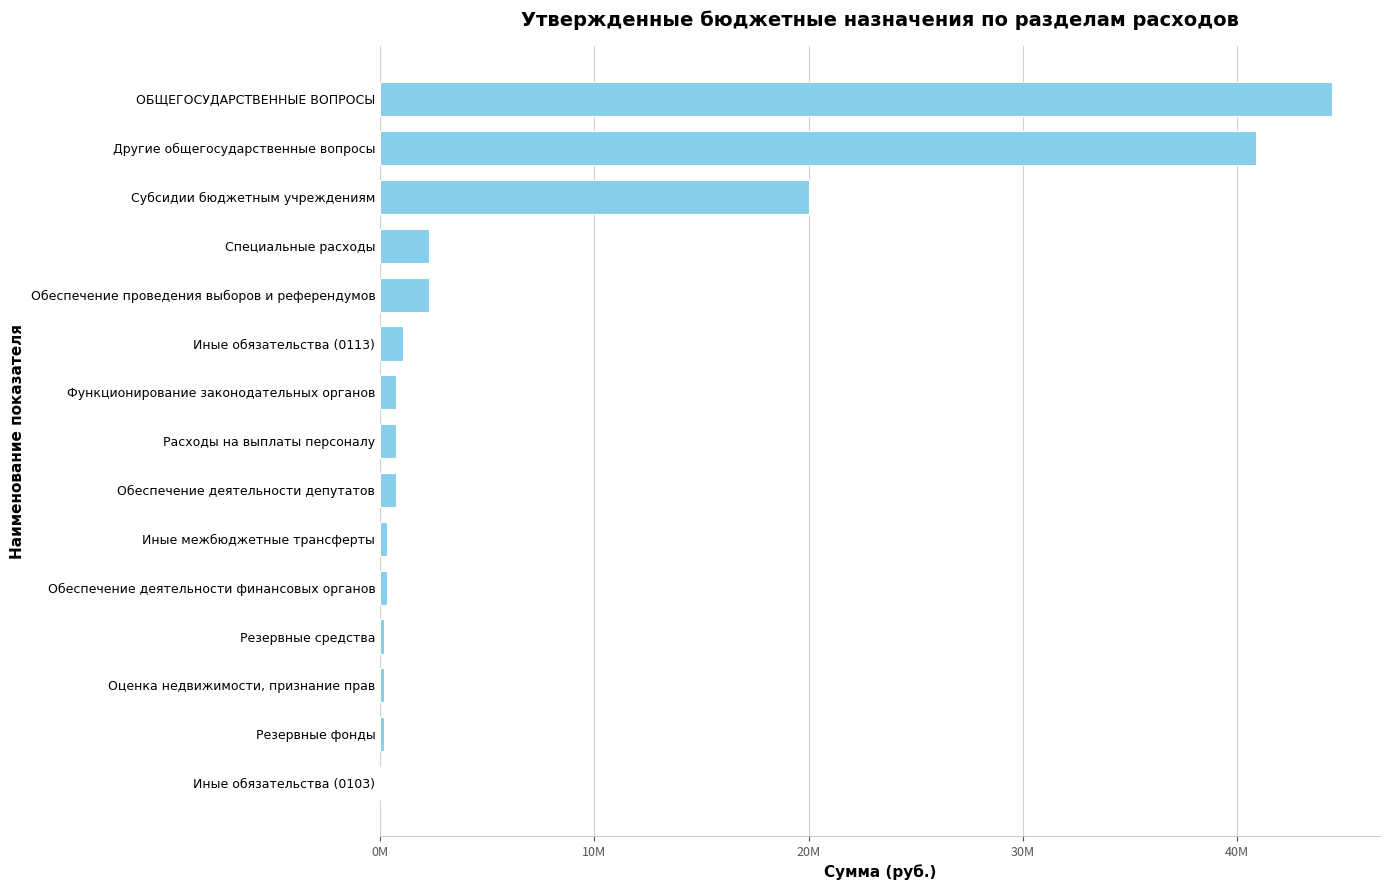

What is the greatest value displayed?

44445626.9